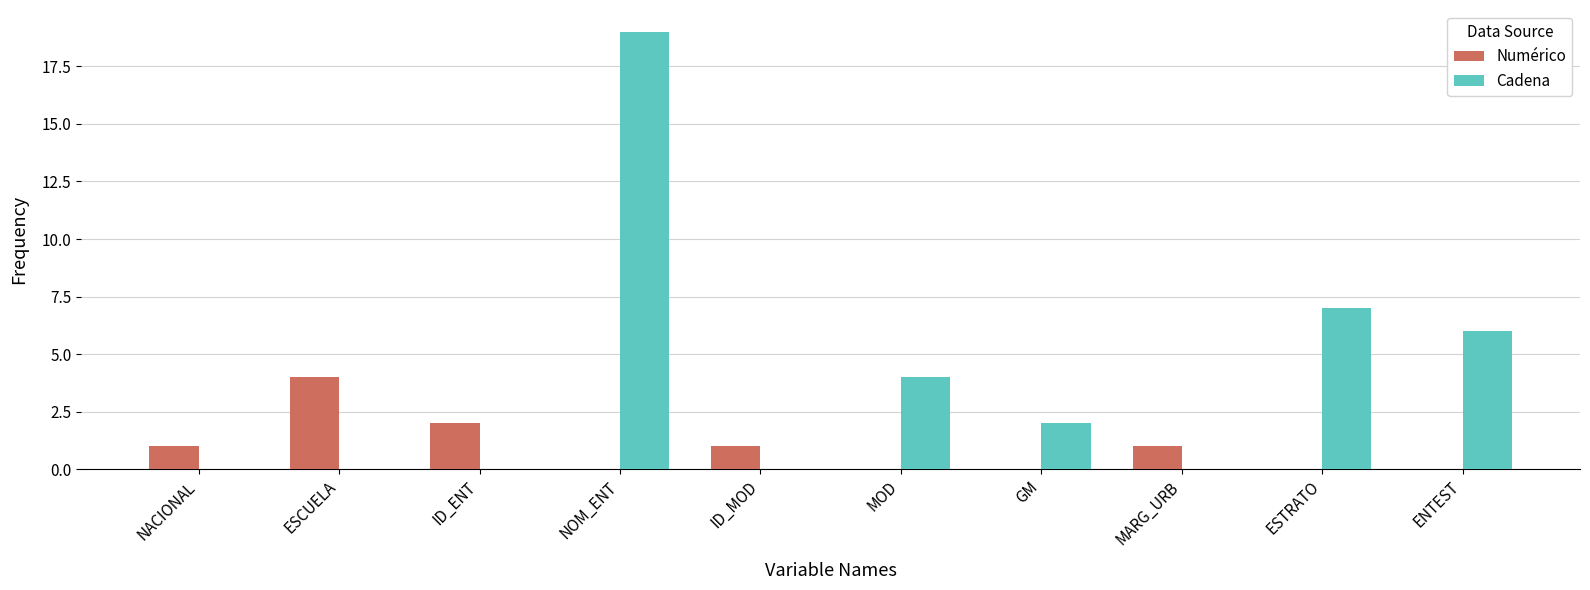

How many Numérico values are between 0 and 1?

8